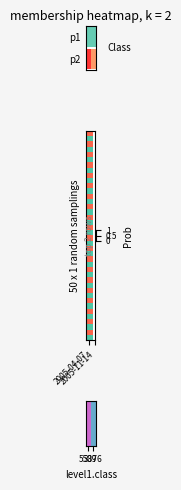

Count the number of categories in the chart.

10